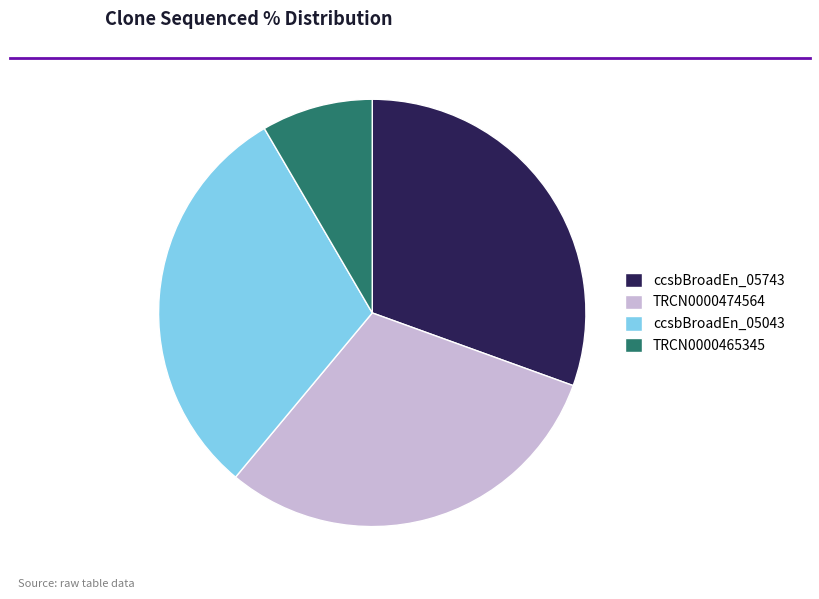

Is there any slice that represents more than half of the pie?

No